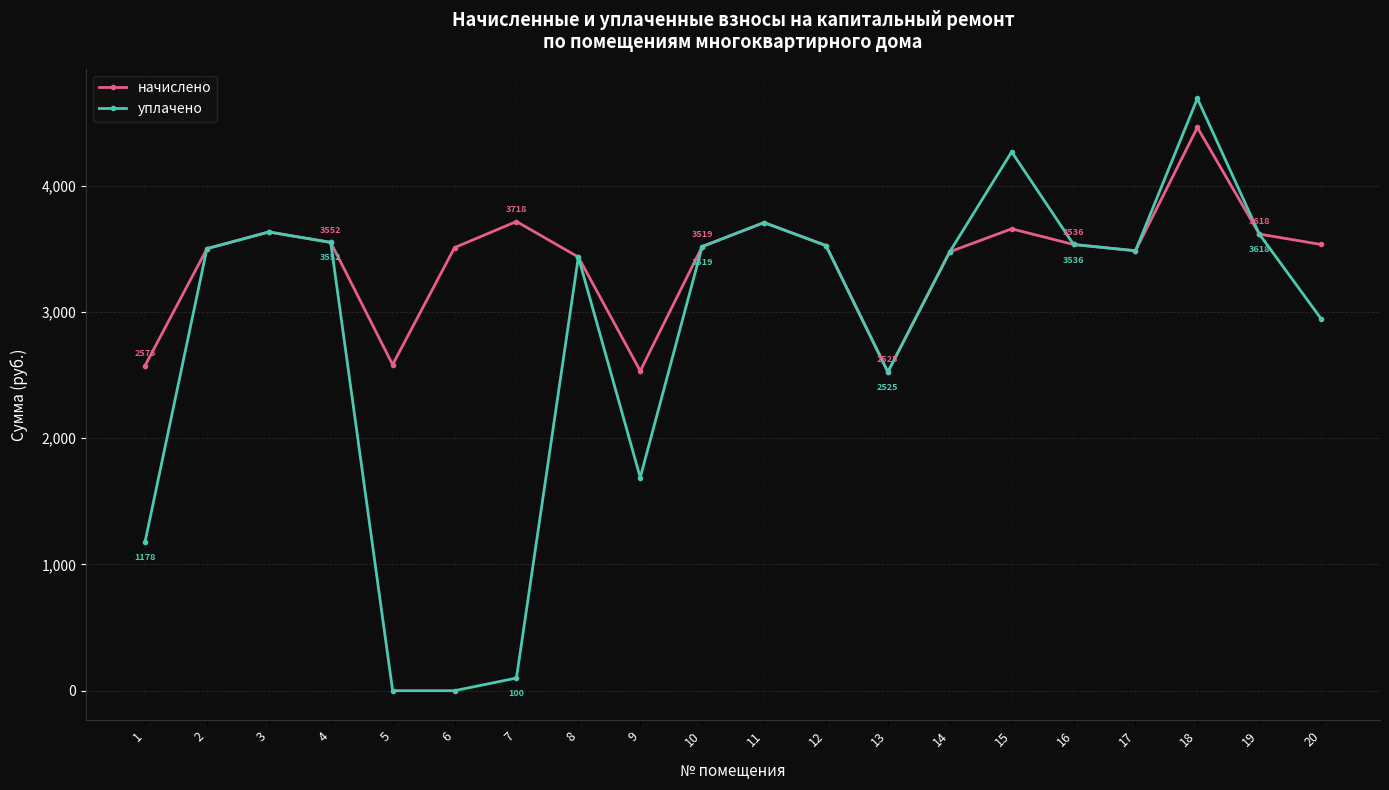

At which category is the sum across all series the highest?

18